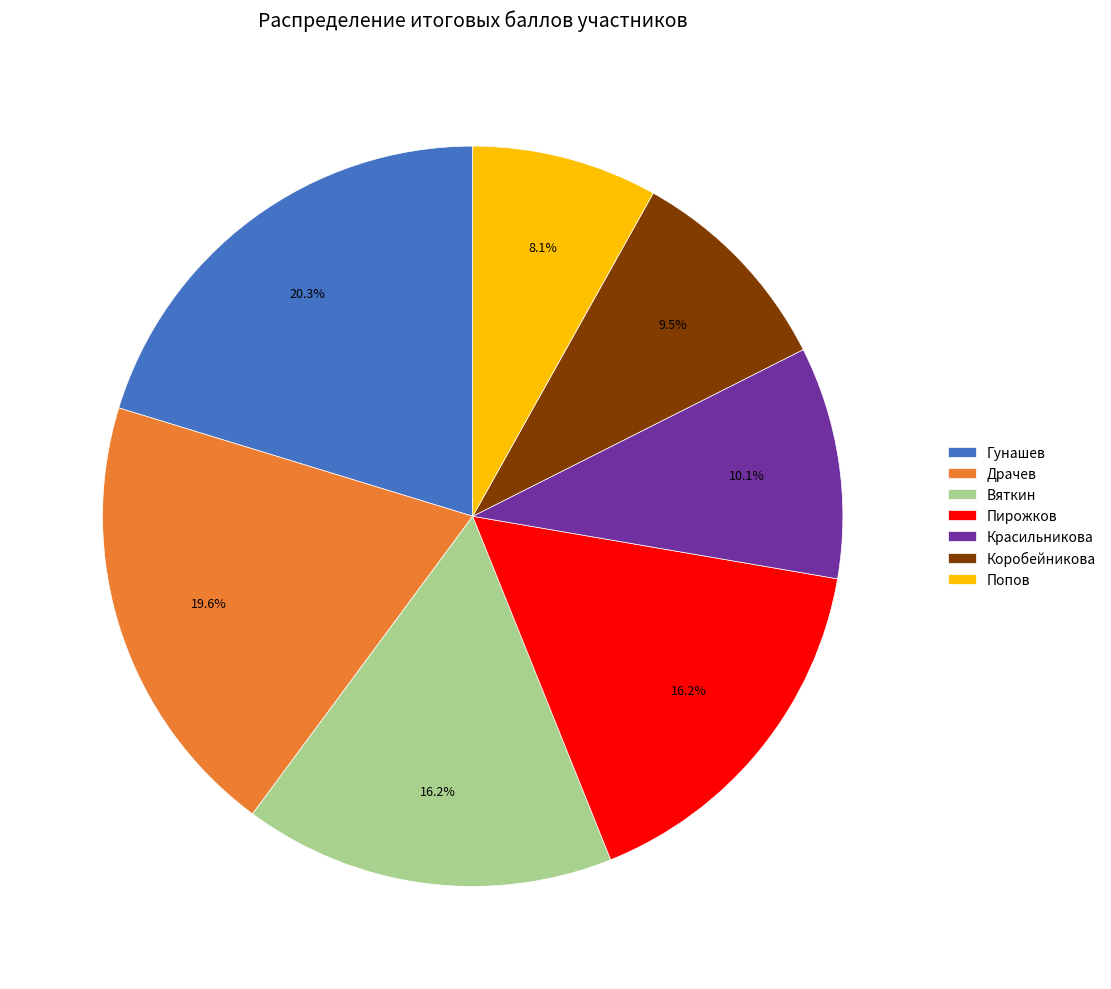

Which category has the smallest portion of the pie?

Попов